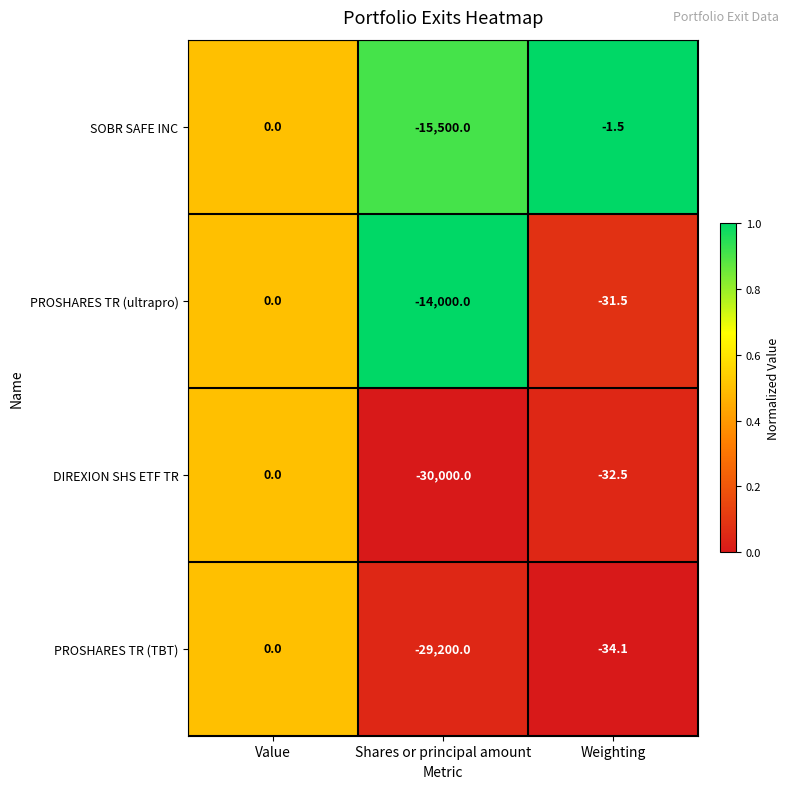

What is the greatest value displayed?

0.0